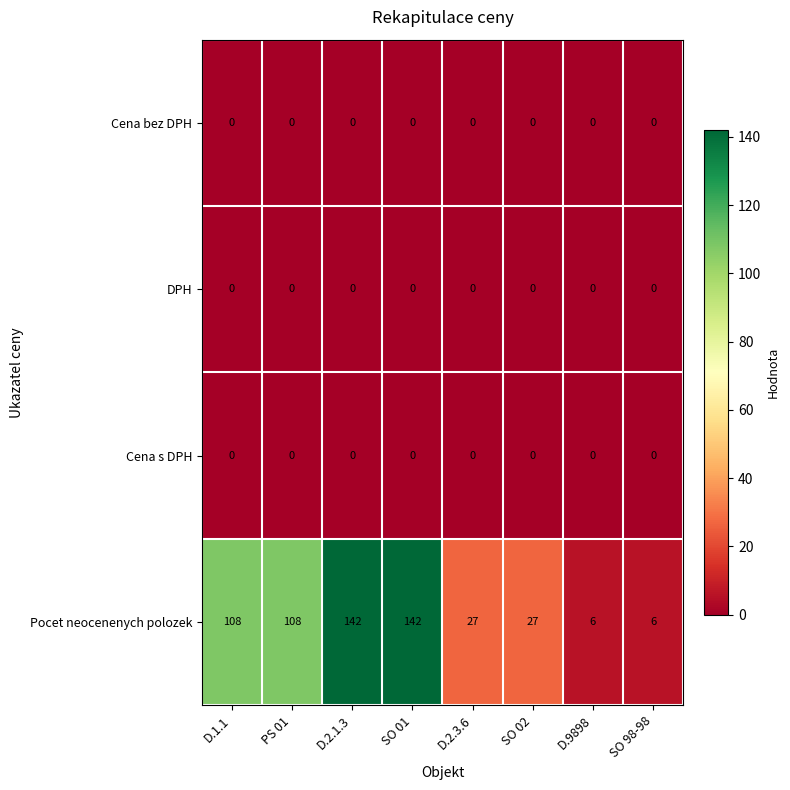

Between D.2.1.3 and D.9898, which series saw the biggest shift?

Pocet neocenenych polozek